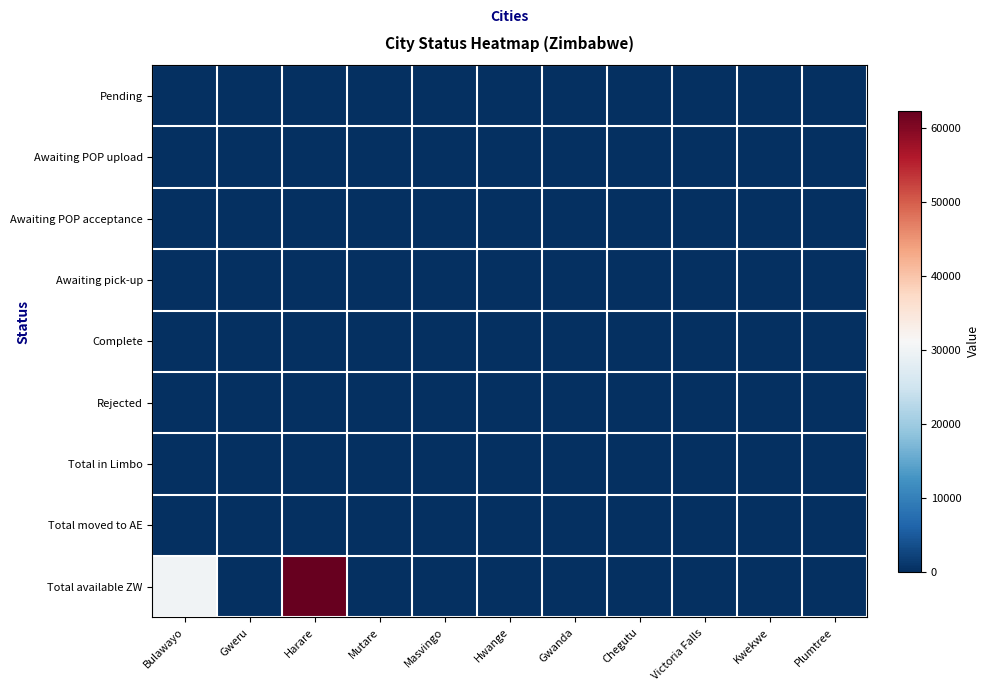

At Chegutu, list the series in order from smallest to largest.

Pending, Awaiting POP upload, Awaiting POP acceptance, Awaiting pick-up, Complete, Rejected, Total in Limbo, Total moved to AE, Total available ZW